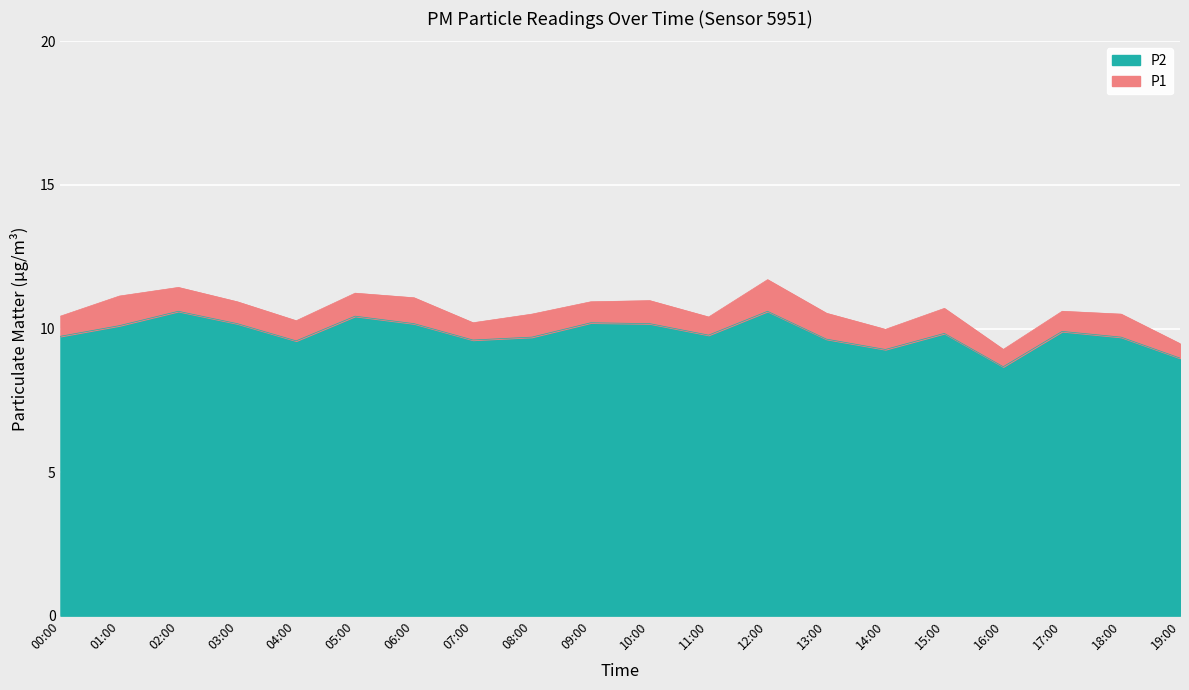

What is the difference between the highest and lowest values at 10:00?

0.8